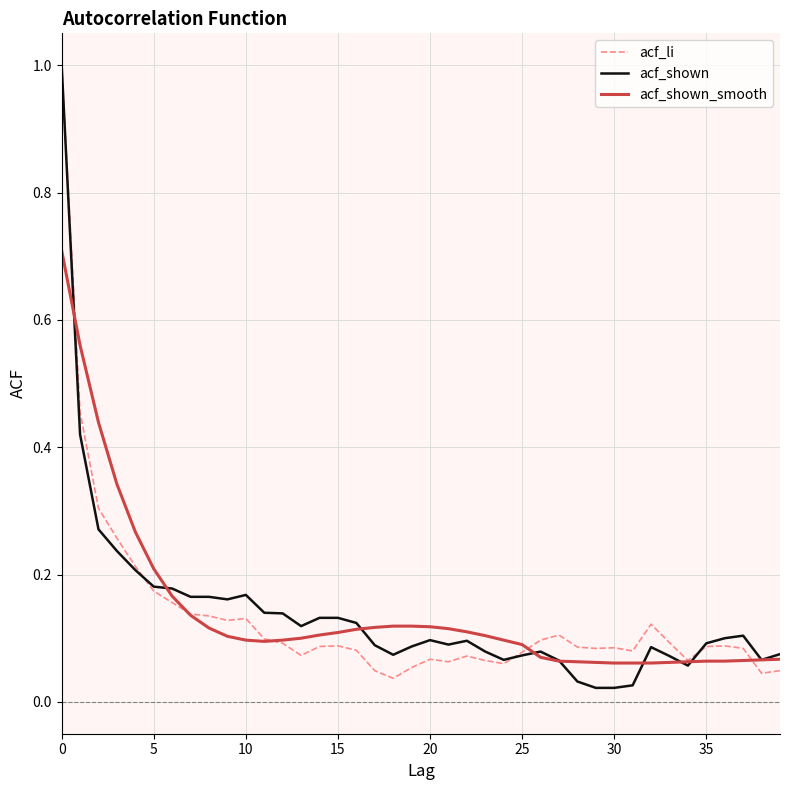

What is the maximum value for acf_li?

1.0